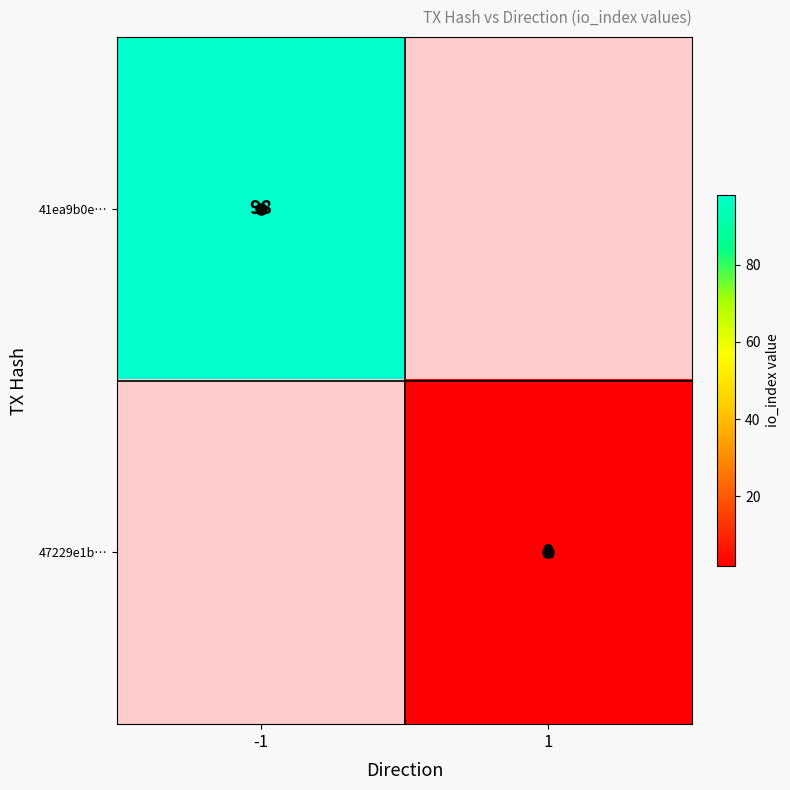

Which label corresponds to the largest value in the chart?

-1